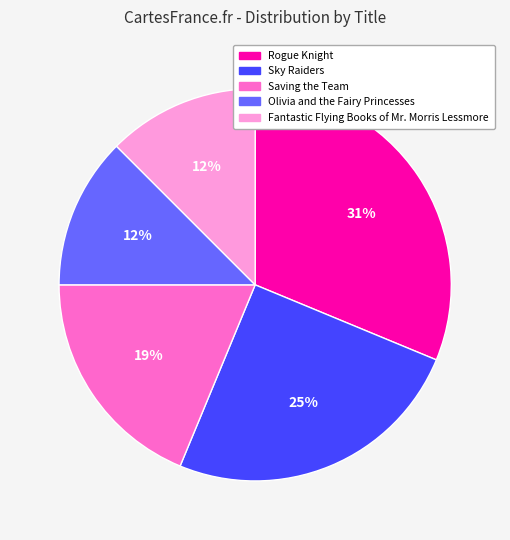

Is it true that Saving the Team is 19% of the pie?

True